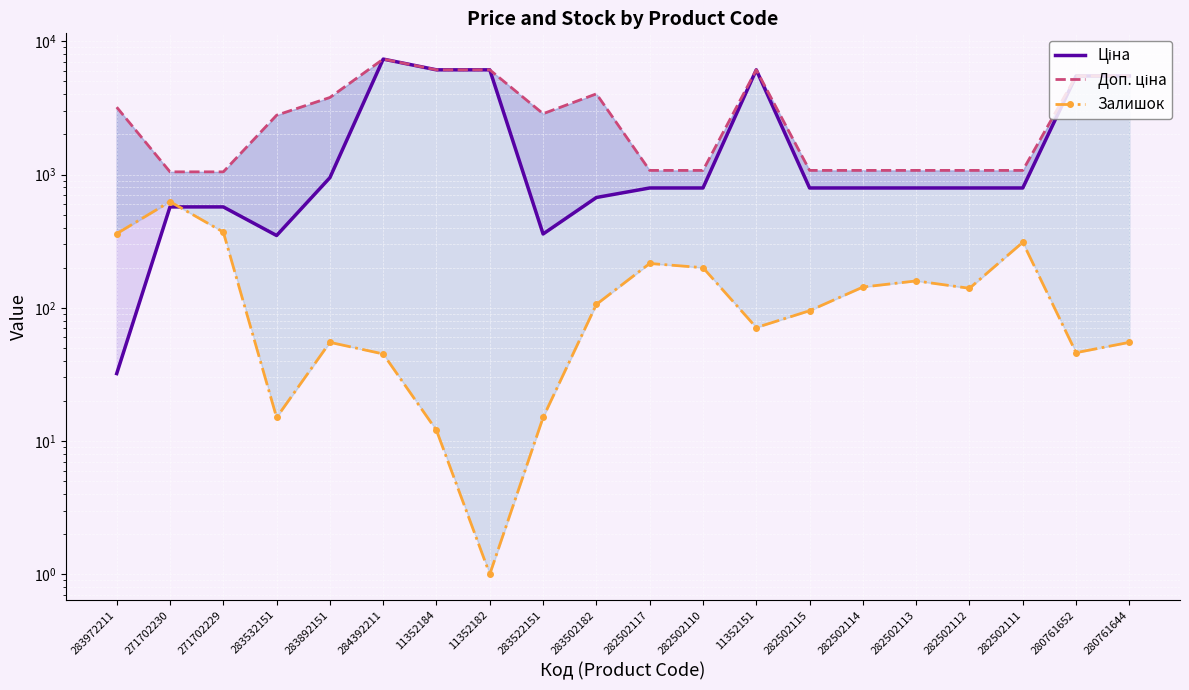

What is the label of the 1st point from the left?

283972211